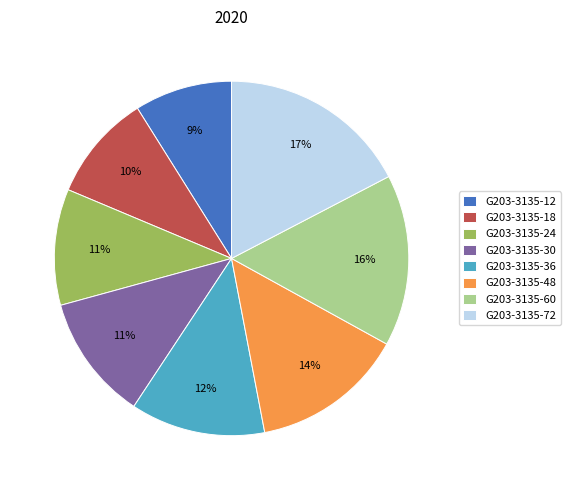

Is the sum of G203-3135-12 and G203-3135-30 greater than half?

No